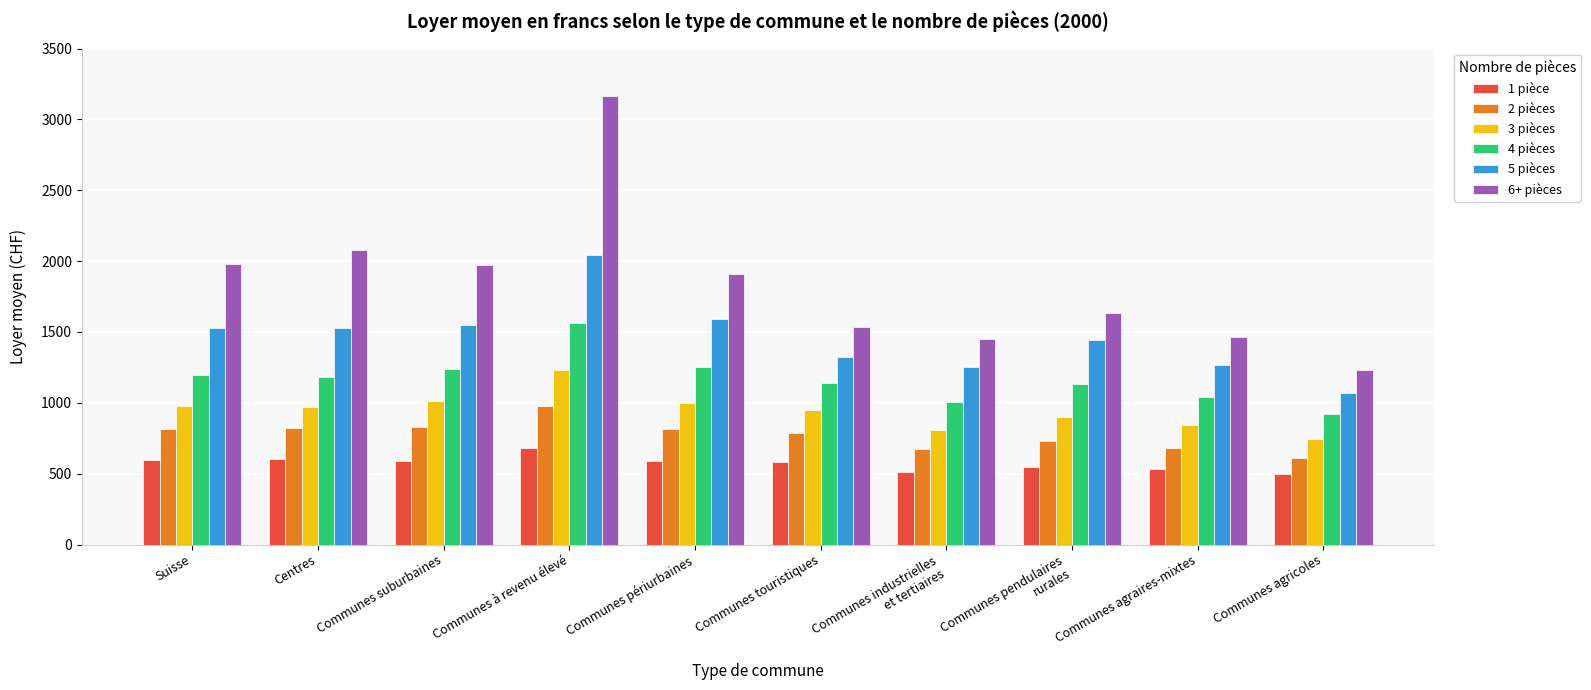

Rank the series at Centres from lowest to highest value.

1 pièce, 2 pièces, 3 pièces, 4 pièces, 5 pièces, 6+ pièces